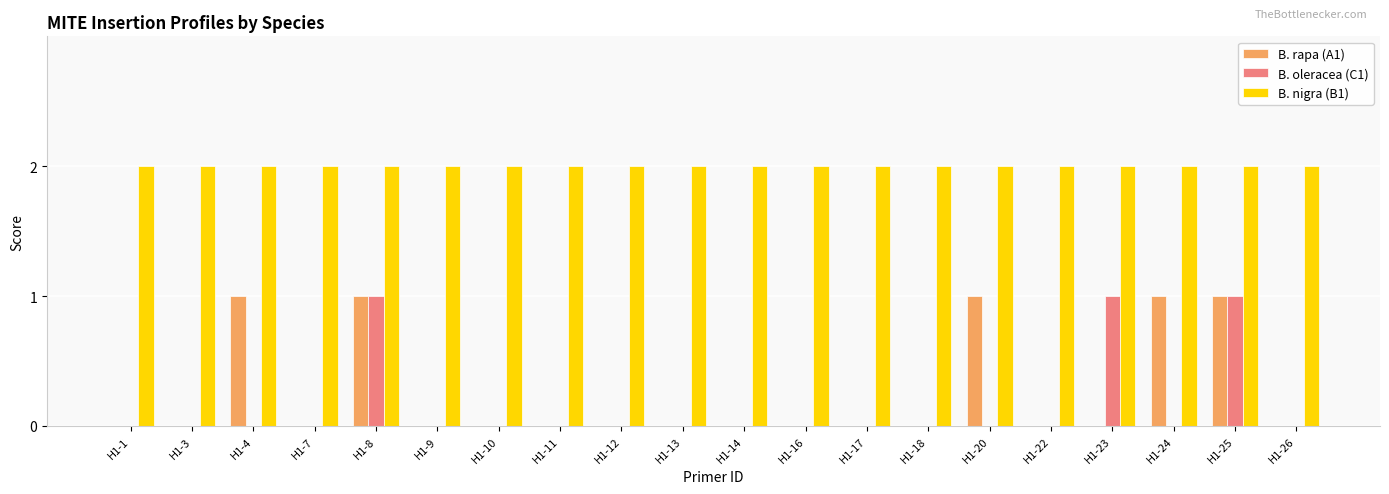

Which series has the largest total across all categories?

B. nigra (B1)